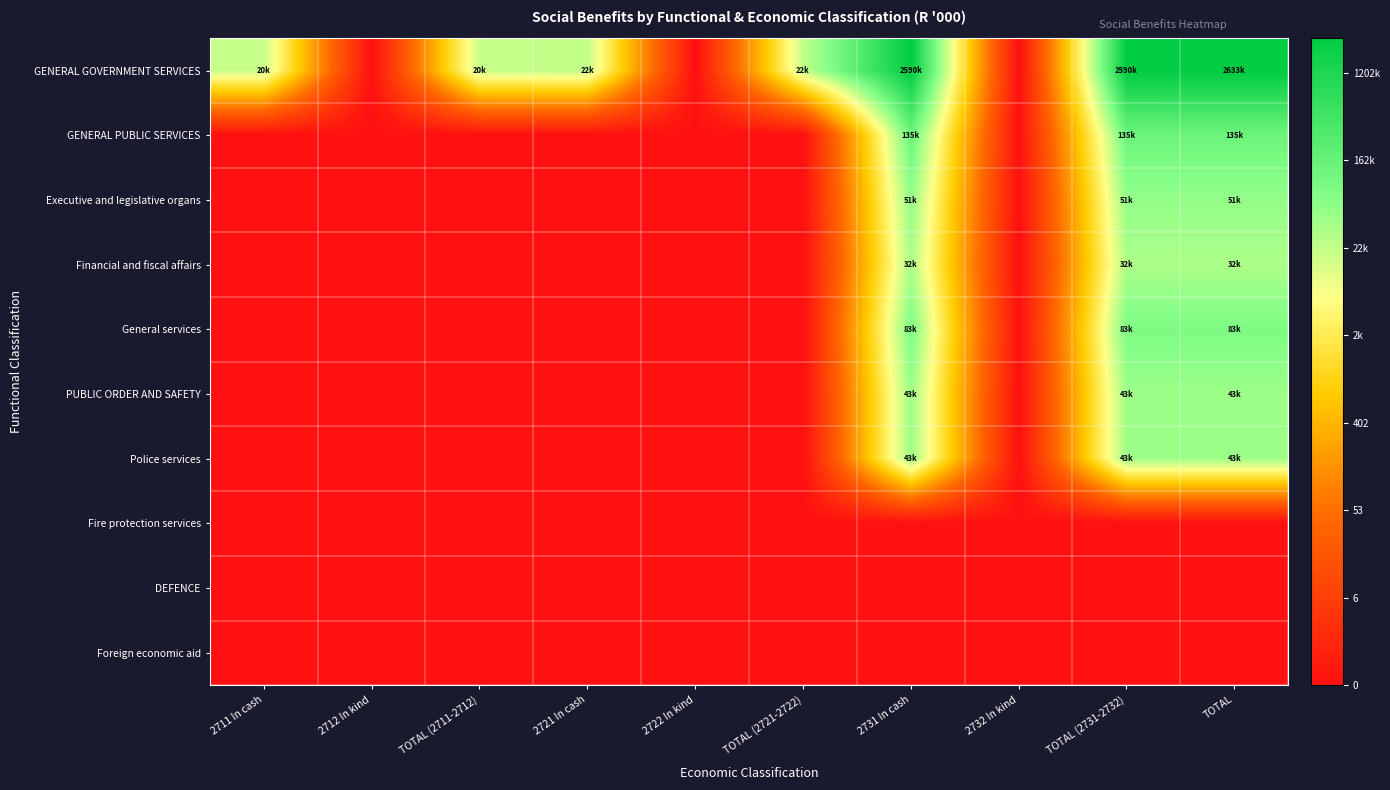

At how many categories does at least one series exceed 2?

7